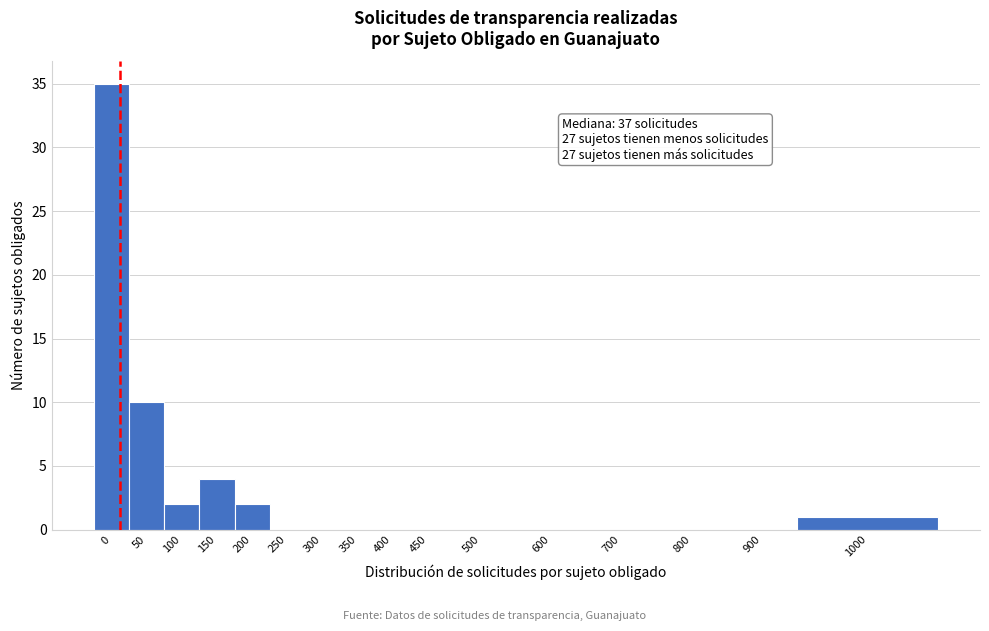

Reading left to right, transcribe all the data shown in this chart.

0=35	50=10	100=2	150=4	200=2	250=0	300=0	350=0	400=0	450=0	500=0	600=0	700=0	800=0	900=0	1000=1